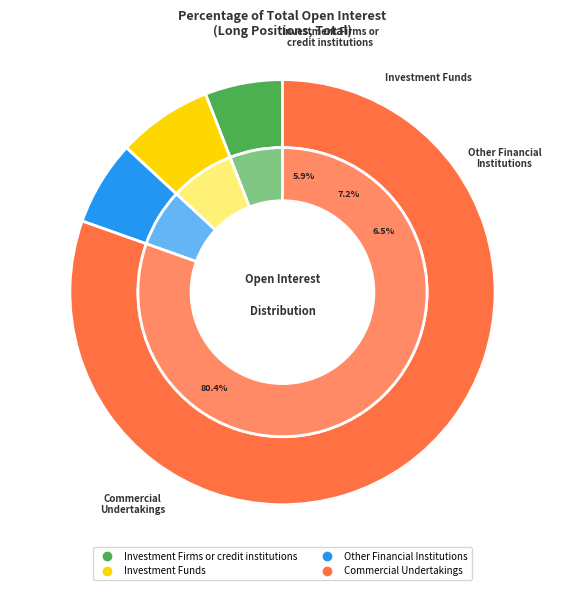

Which slice is the largest?

Commercial Undertakings